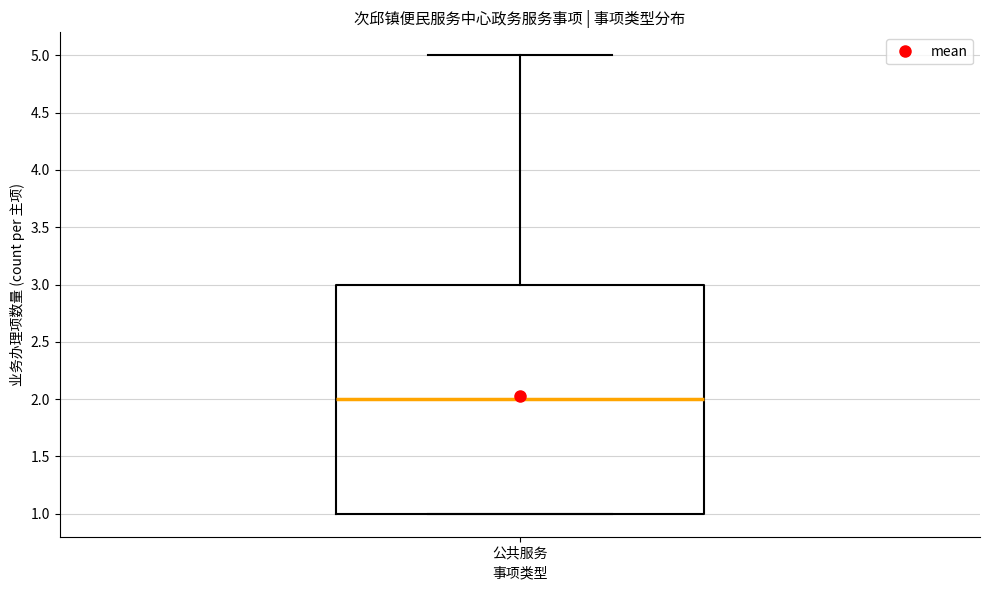

Read this box plot against the y-axis: the position of the median line, the range covered by the box, and the ends of both whiskers. The values are not printed on the chart, so give them approximately, as read against the axis.

median 2, box 1 to 3, whiskers 1 to 5